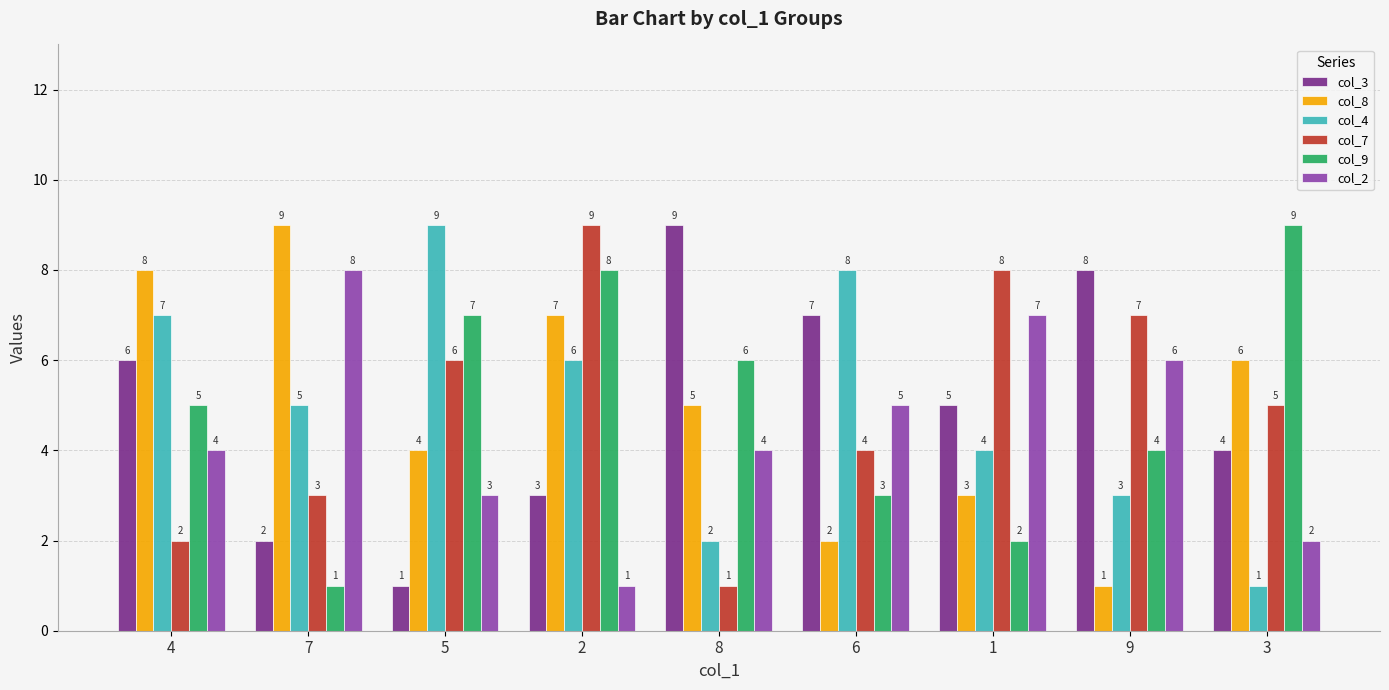

At which label does col_4 first exceed 5?

4